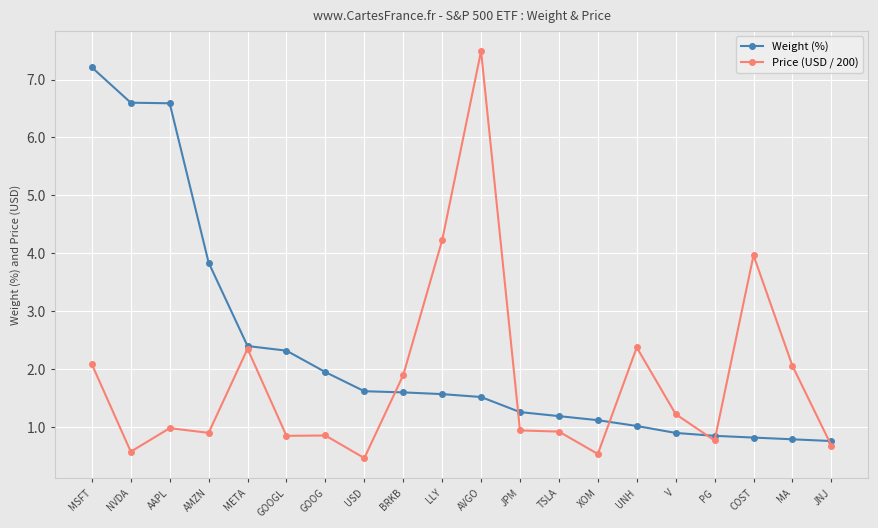

What is the maximum value for Weight (%)?

7.2